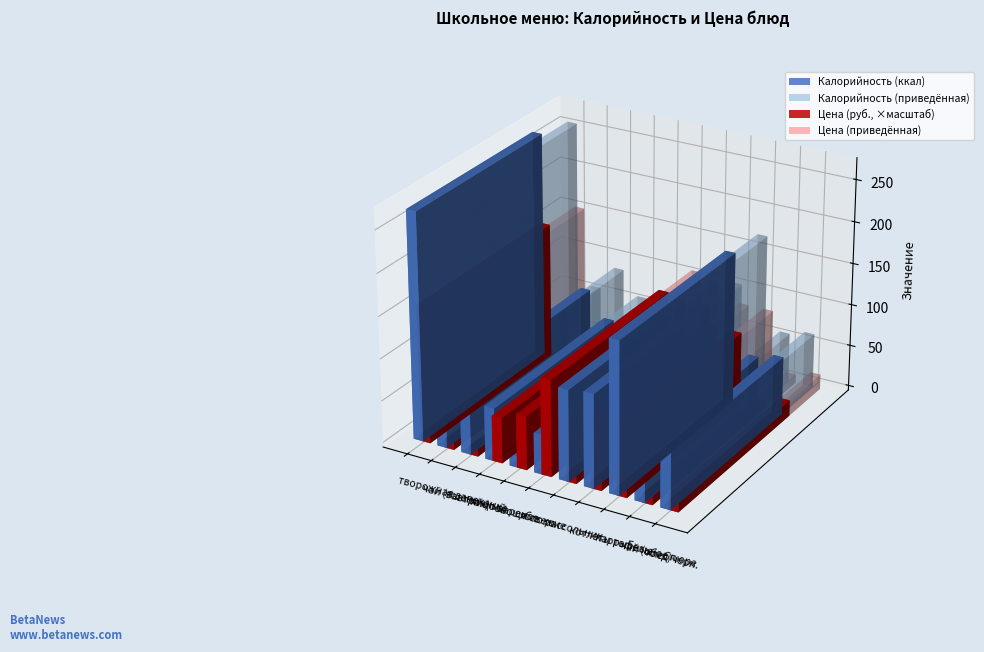

Reading right to left, extract all data points from this chart.

Калорийность: хлеб черн.=69.0	чай (обед)=62.0	картофельное пюре=180.0	котлеты рыбные=111.0	рассольник=108.0	яблоко=47.0	овощи свежие=13.2	яйцо вареное=63.0	пшеничный=93.3	чай (завтрак)=62.0	творожная запеканка=270.0
Цена: хлеб черн.=3.0	чай (обед)=1.8	картофельное пюре=13.8	котлеты рыбные=13.8	рассольник=6.1	яблоко=18.2	овощи свежие=10.2	яйцо вареное=8.6	пшеничный=1.5	чай (завтрак)=1.8	творожная запеканка=25.9